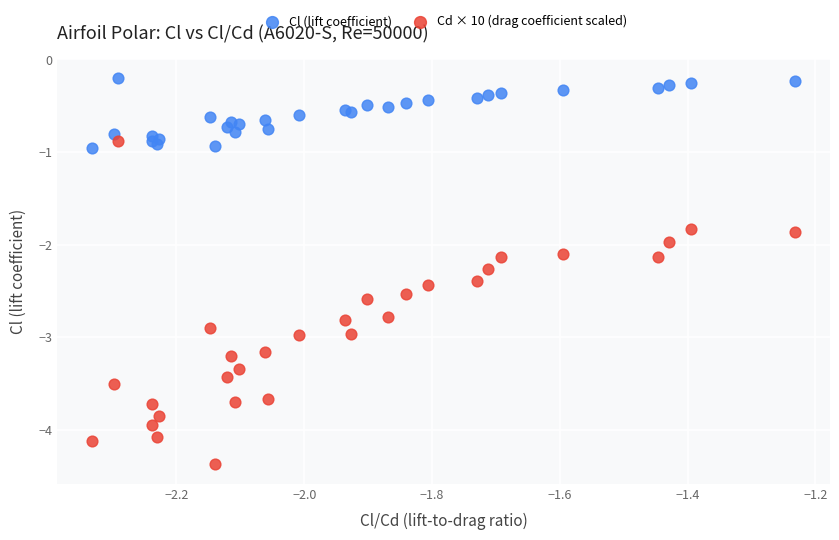

Which series has the widest spread of Y values?

Cd × 10 (drag coefficient scaled)